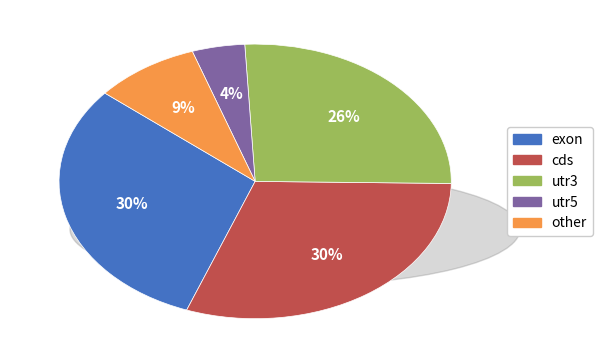

To the nearest percent, what percentage of the pie is utr3?

26%